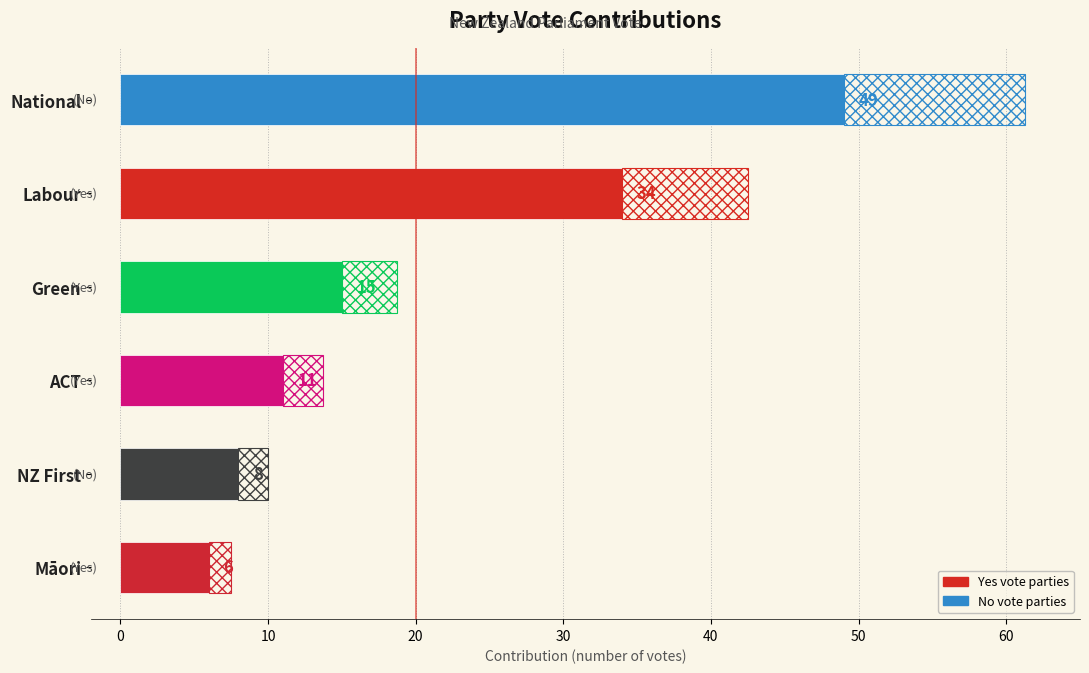

What is the difference between the maximum and minimum values?

43